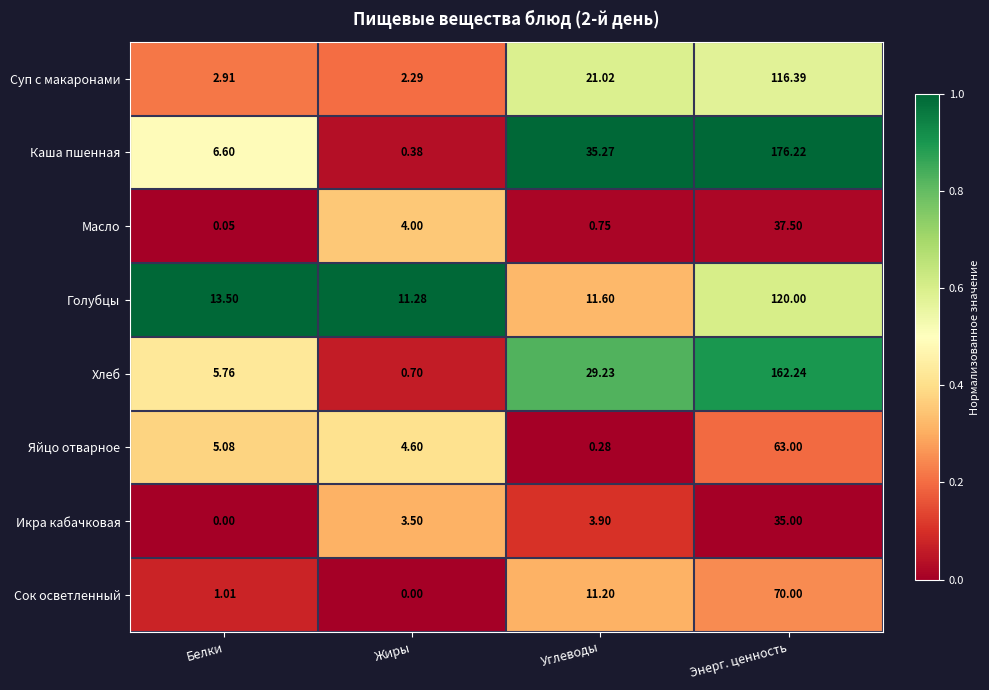

Rank the categories by Хлеб value from highest to lowest.

Энерг. ценность, Углеводы, Белки, Жиры